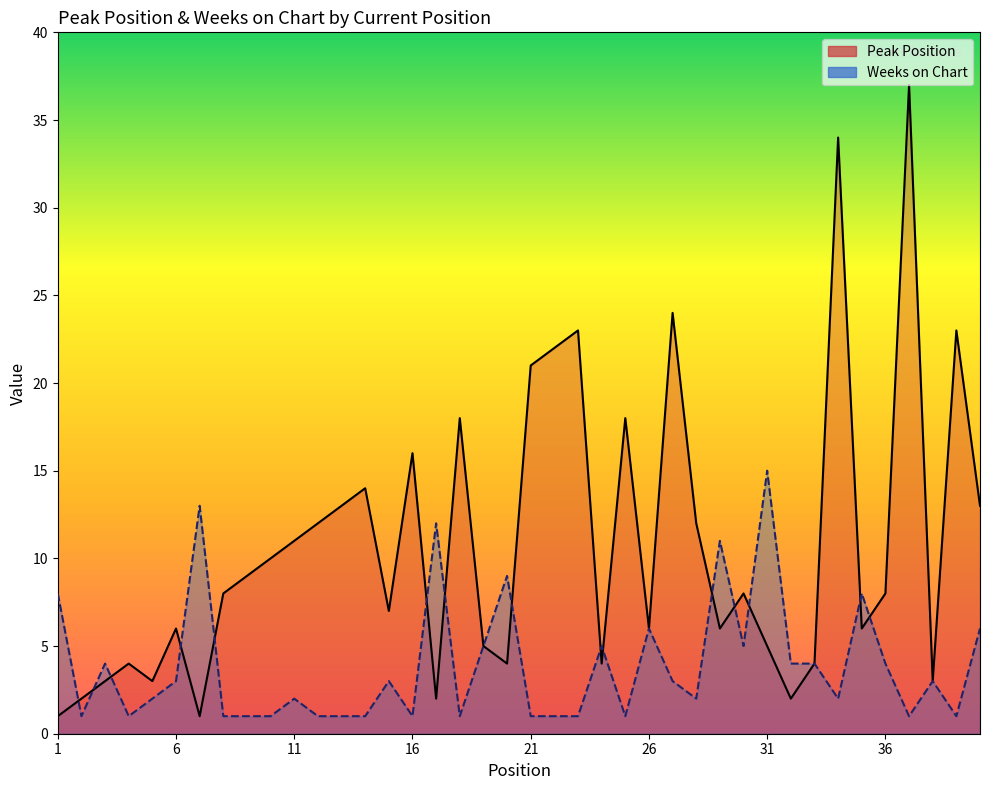

The value of Peak Position at 15 is 5. True or false?

False